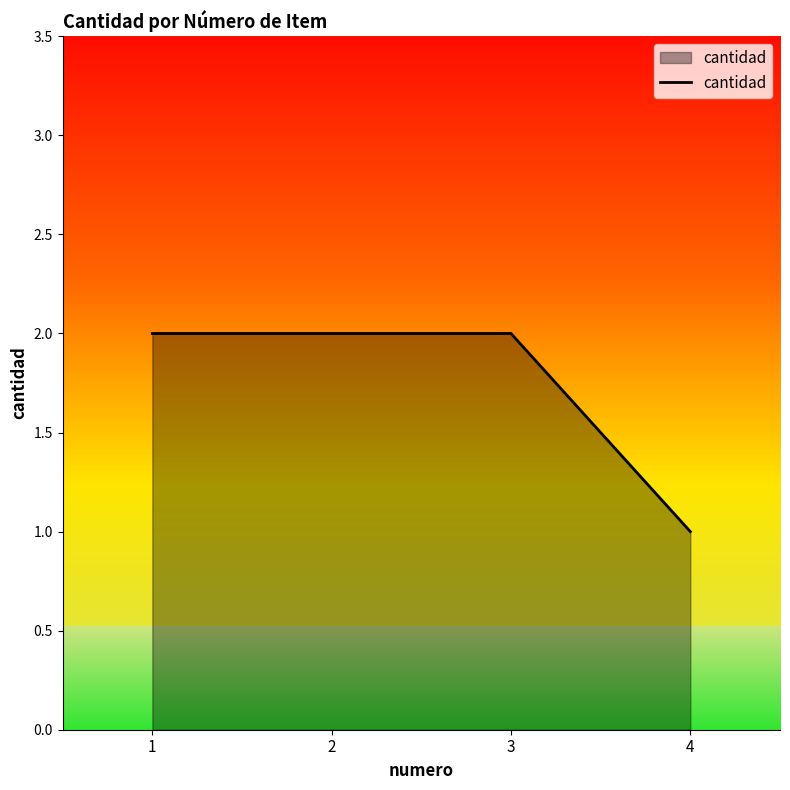

Which category has the lowest value across all series?

4